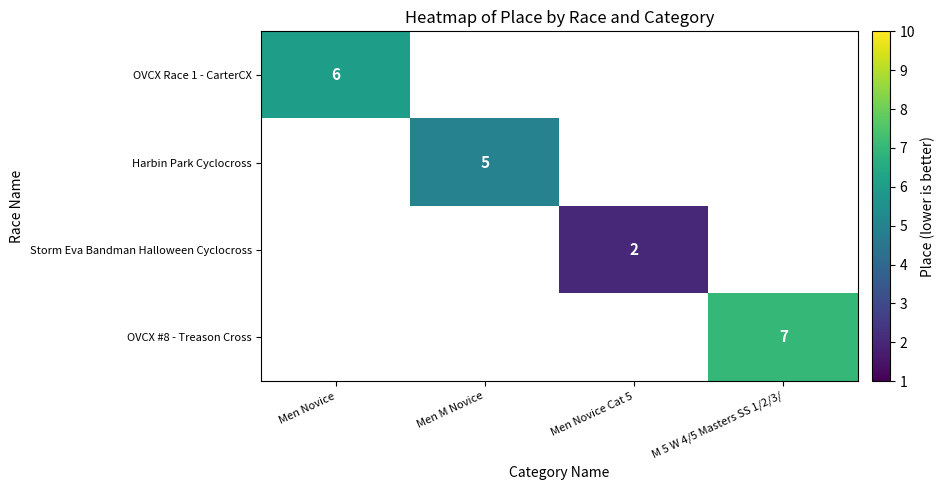

The value of OVCX Race 1 - CarterCX at Men Novice is 4. True or false?

False